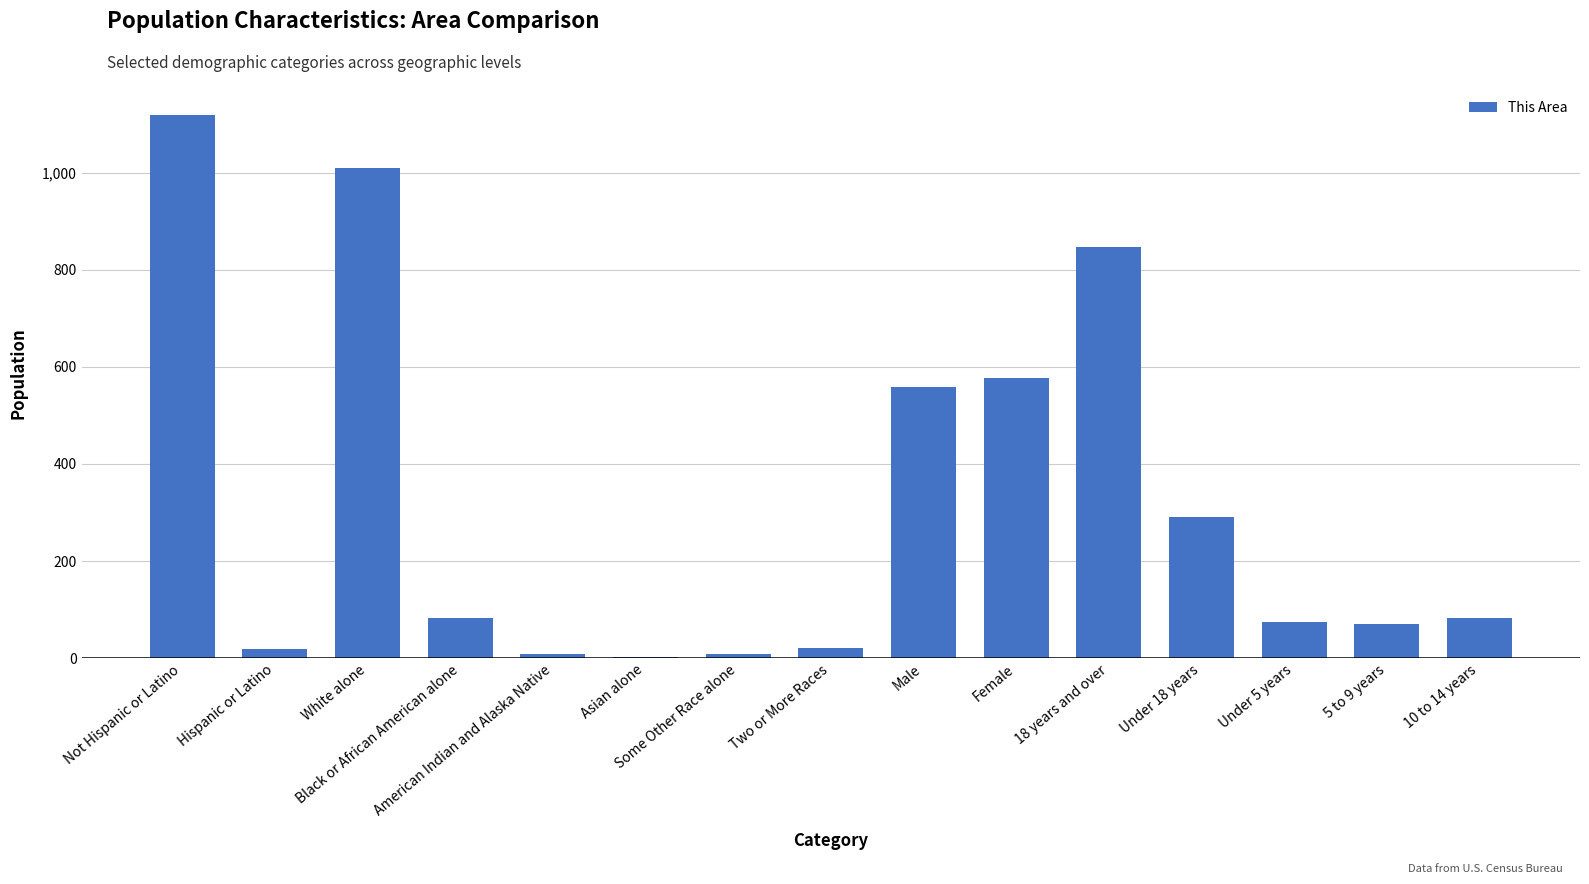

What is the maximum value shown in the chart?

1119